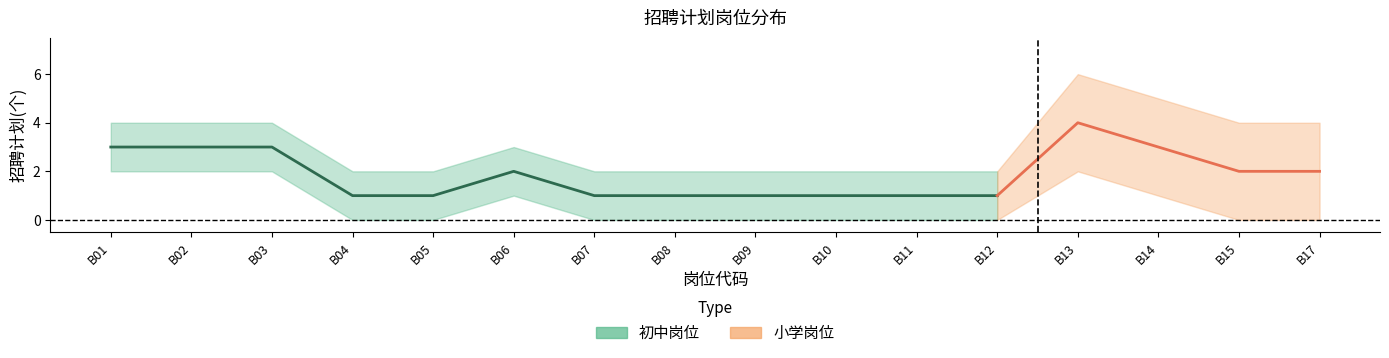

Rank the categories by lower value from highest to lowest.

B01, B02, B03, B13, B06, B14, B04, B05, B07, B08, B09, B10, B11, B12, B15, B17